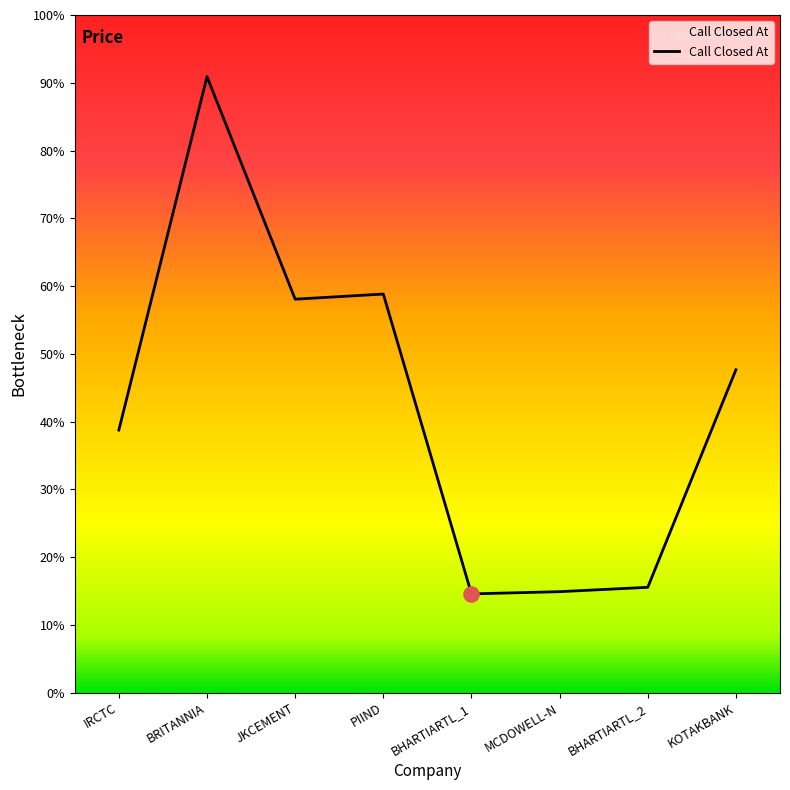

Between PIIND and BHARTIARTL_1, which is larger?

PIIND